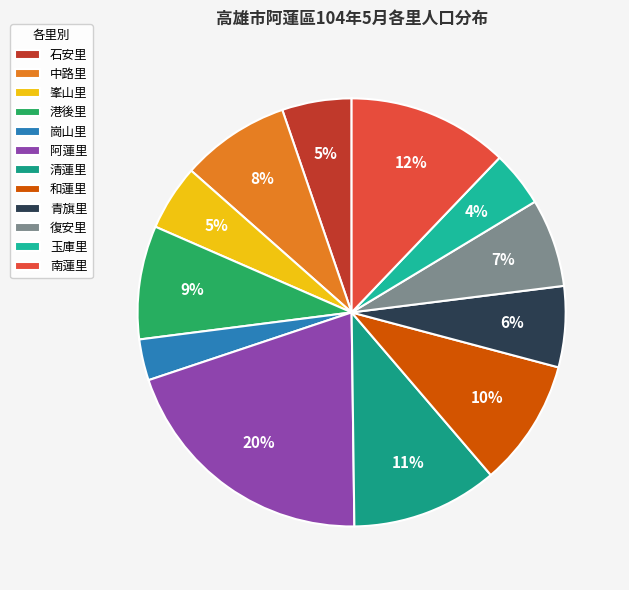

The 峯山里 slice represents 18% of the pie. True or false?

False